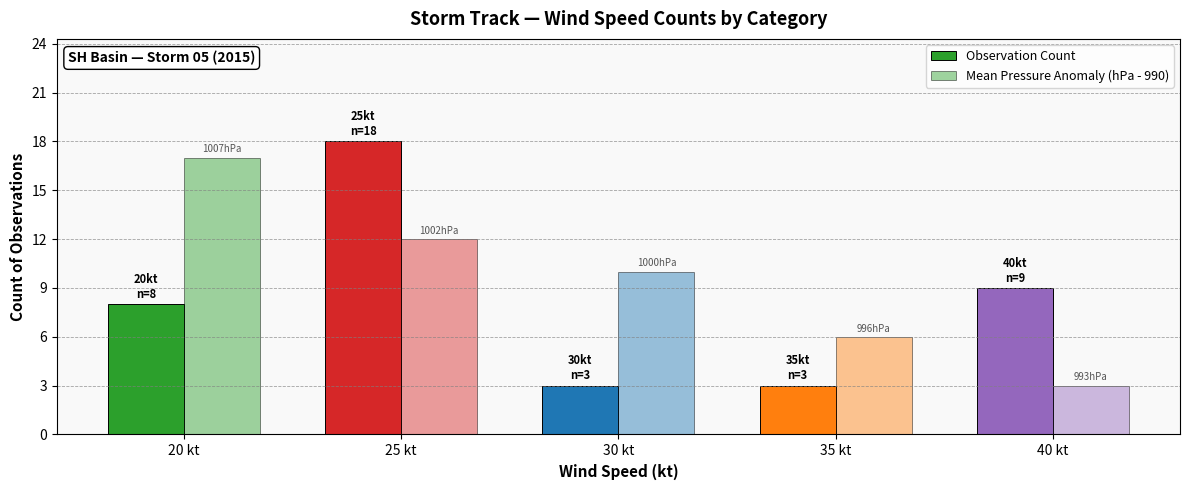

How many series are shown in this chart?

2